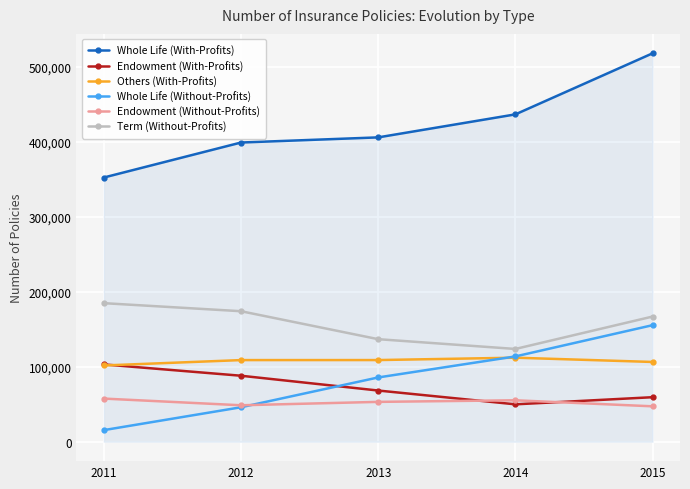

True or false: Whole Life (Without-Profits) has a value of 76216 at 2015.

False